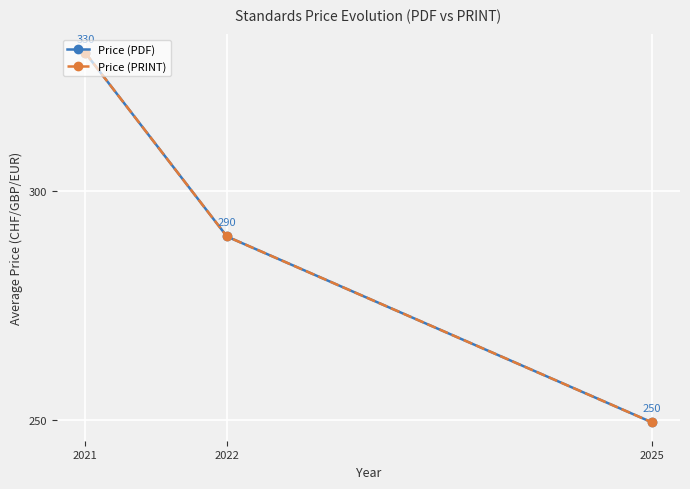

What is the total value across all series at 2022?

580.0